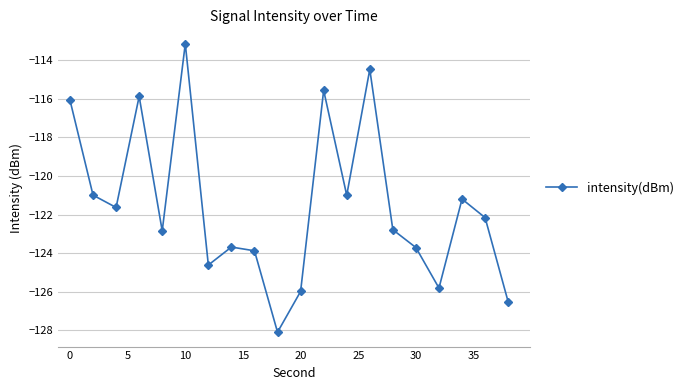

True or false: the data has more than 1 interior local peaks.

True